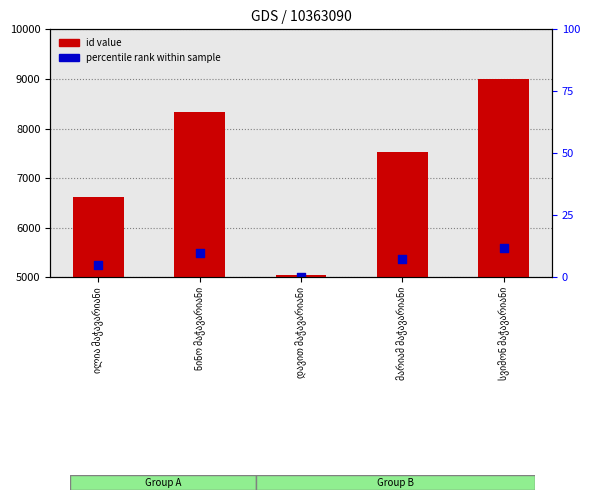

Which series has the largest Y range (max minus min)?

id value